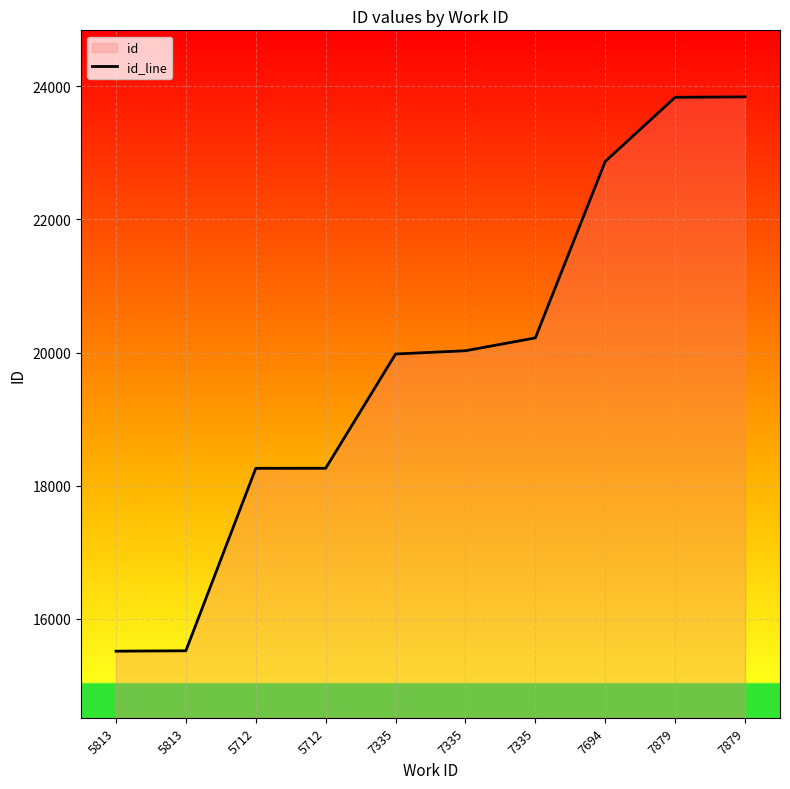

What is the label of the 3rd point from the right?

7694